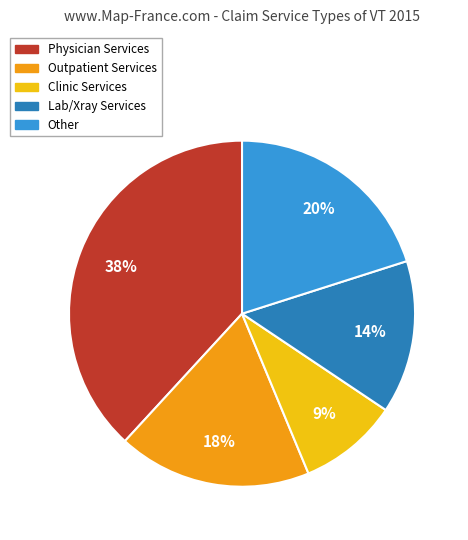

To the nearest percent, what portion does Physician Services represent?

38%